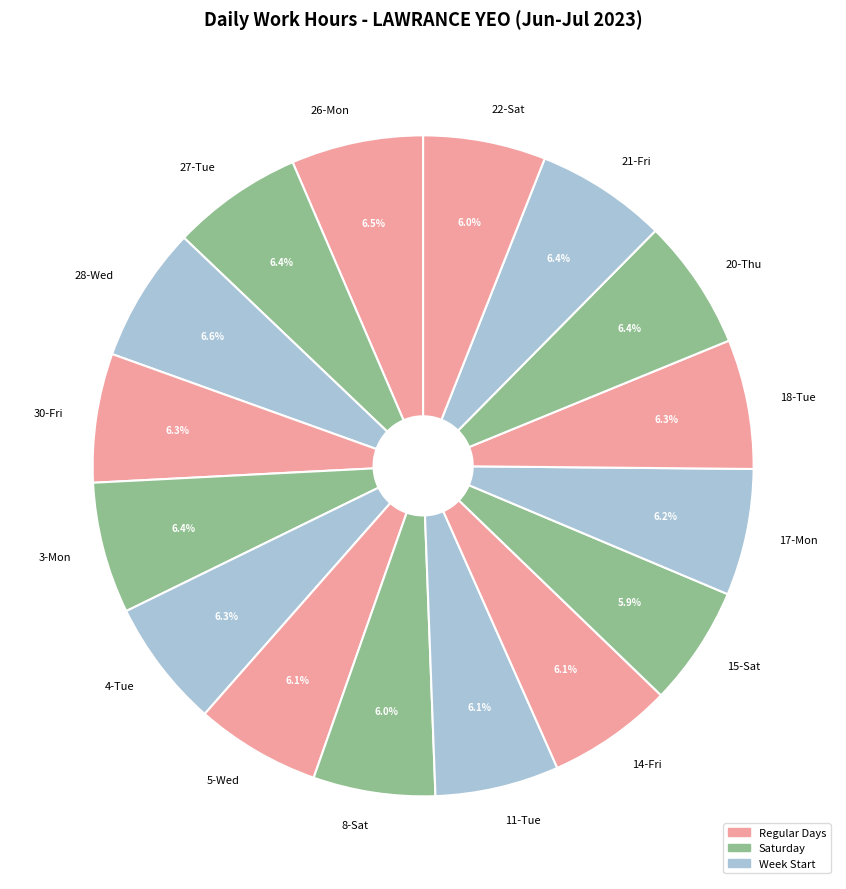

Approximately how many times larger is the value at 11-Tue compared to 5-Wed?

1.0